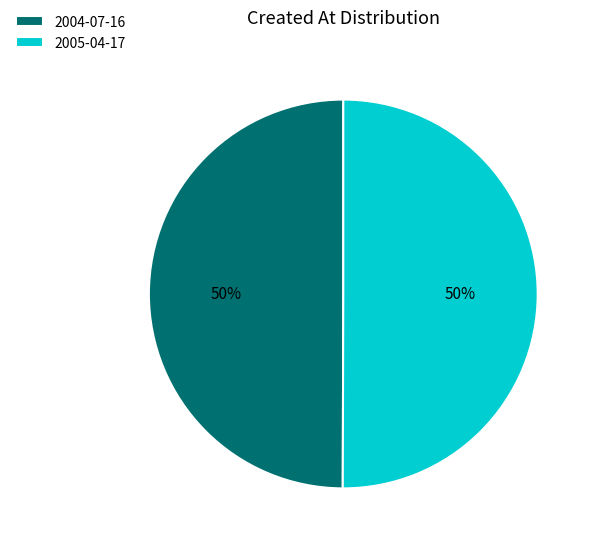

To the nearest percent, what is the combined percentage of 2005-04-17 and 2004-07-16?

100%